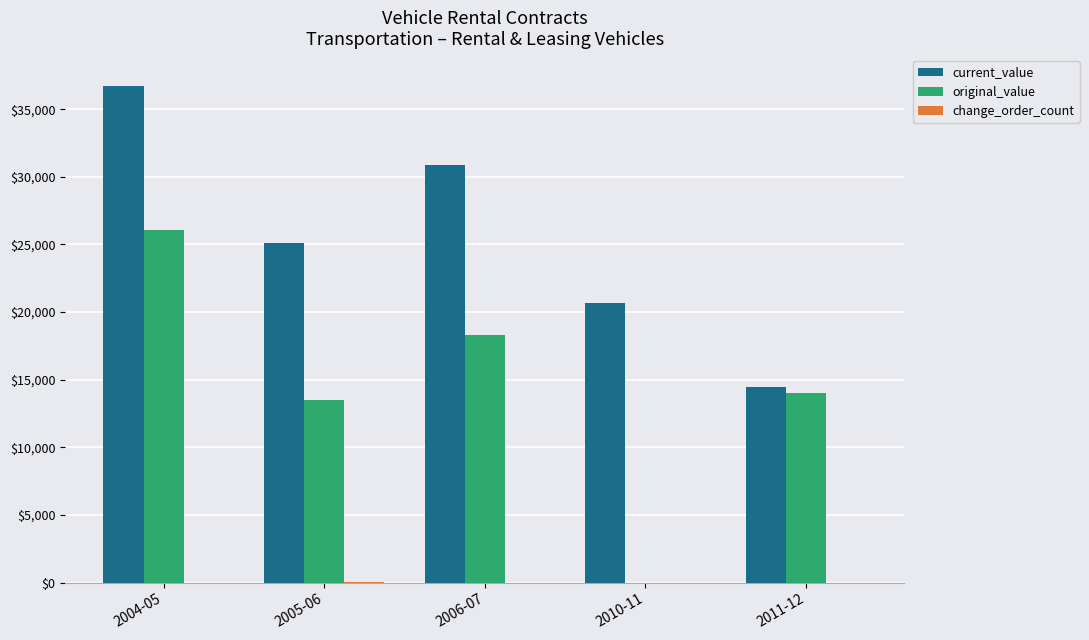

What is the total value across all series at 2011-12?

28452.5